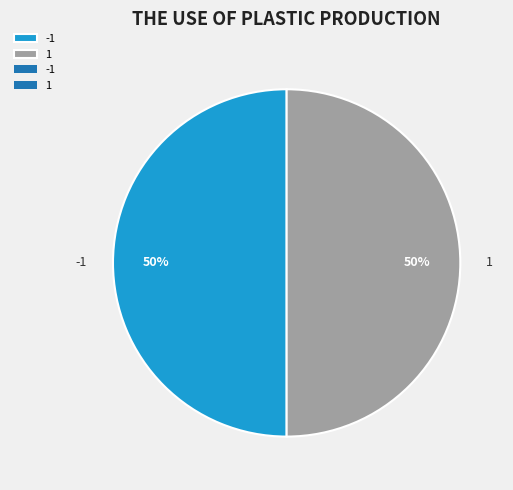

Count the number of slices in the pie.

2